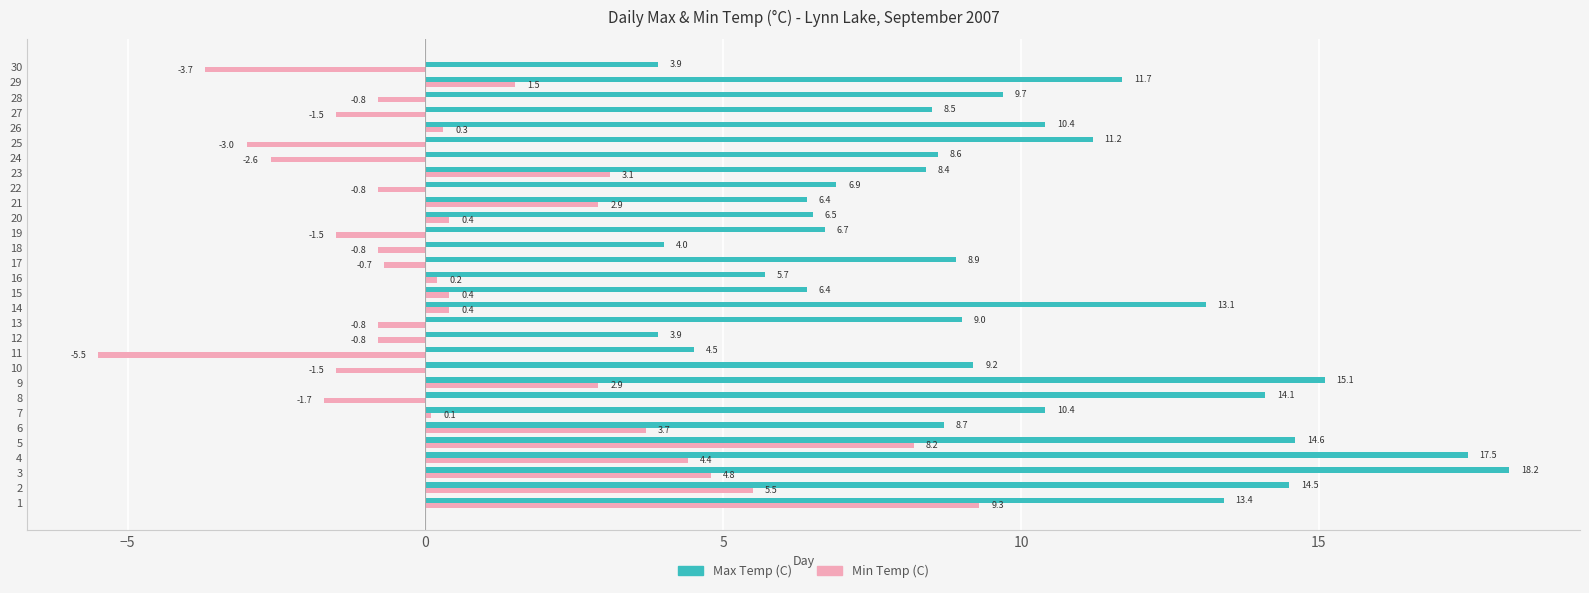

List the series in order of their overall mean, lowest first.

Min Temp (C), Max Temp (C)